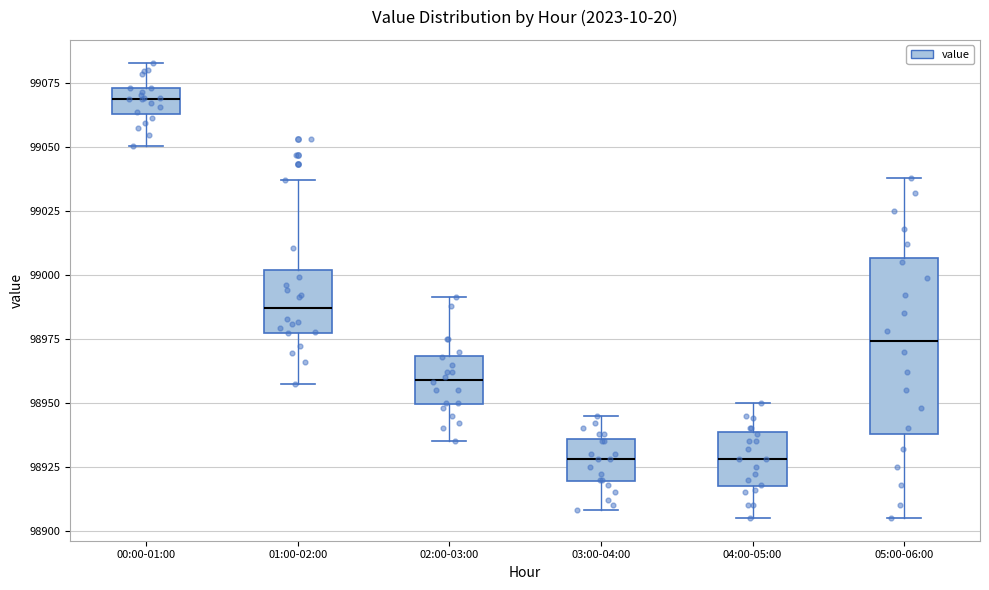

Comparing the boxes themselves (not the whiskers), which one is the tallest?

05:00-06:00